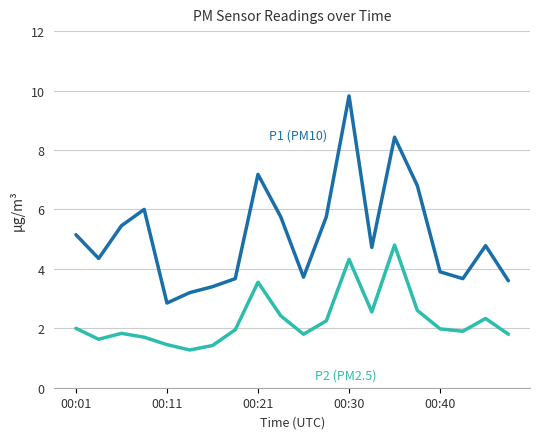

What is the smallest value displayed?

1.3